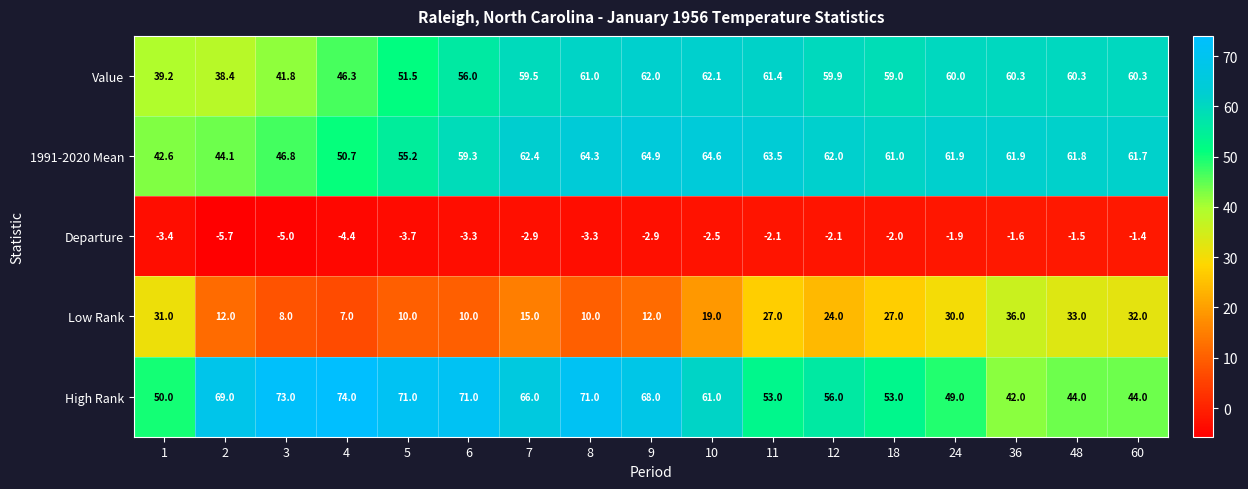

Which series has the widest spread of values?

High Rank